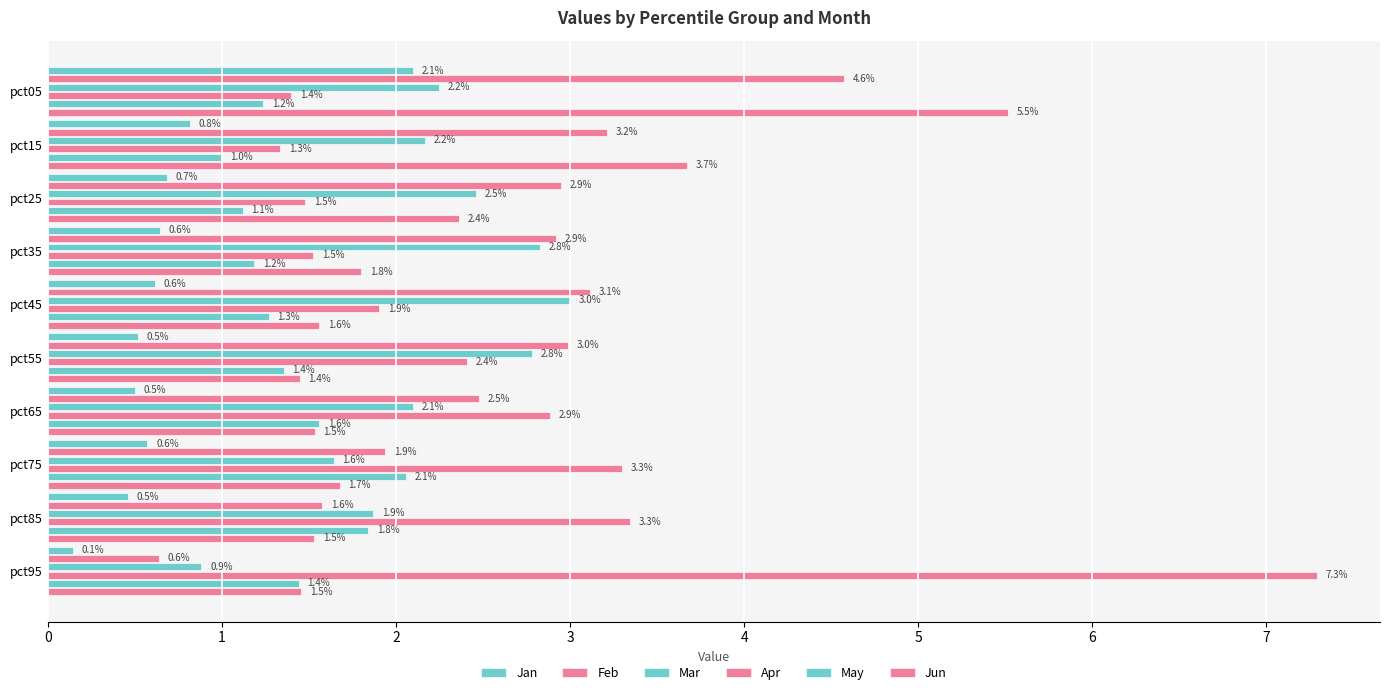

How many data points does each series have?

10